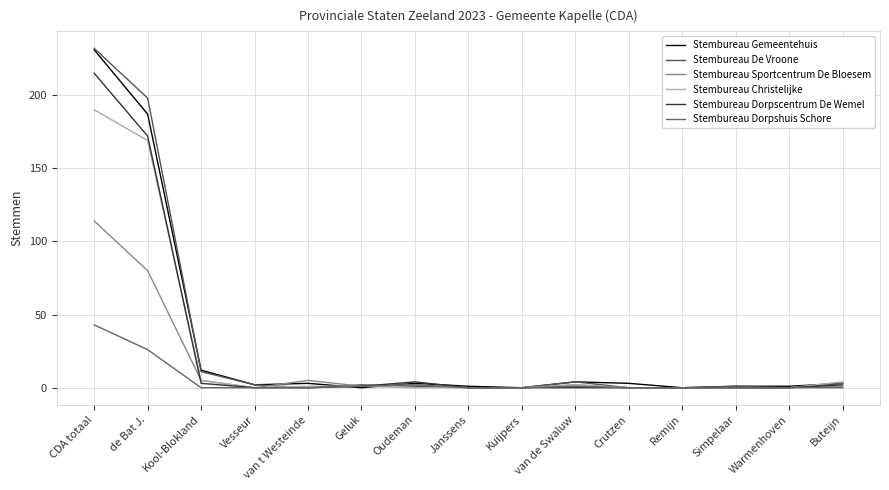

Does the chart display data point markers on the line(s)?

No